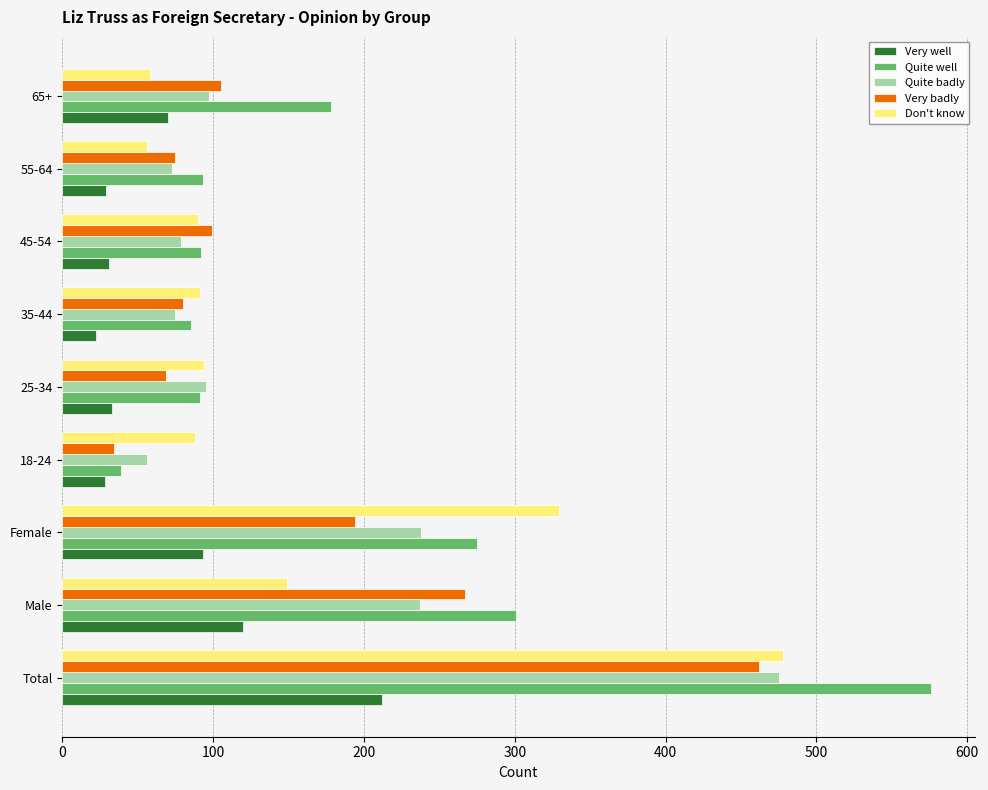

Which series has the largest range (max minus min)?

Quite well